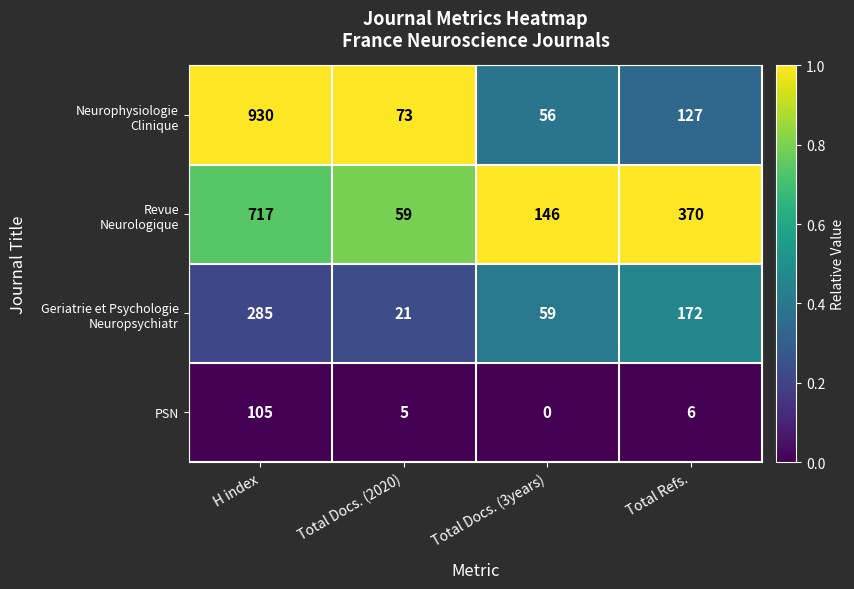

Which category has the lowest value across all series?

Total Docs. (3years)